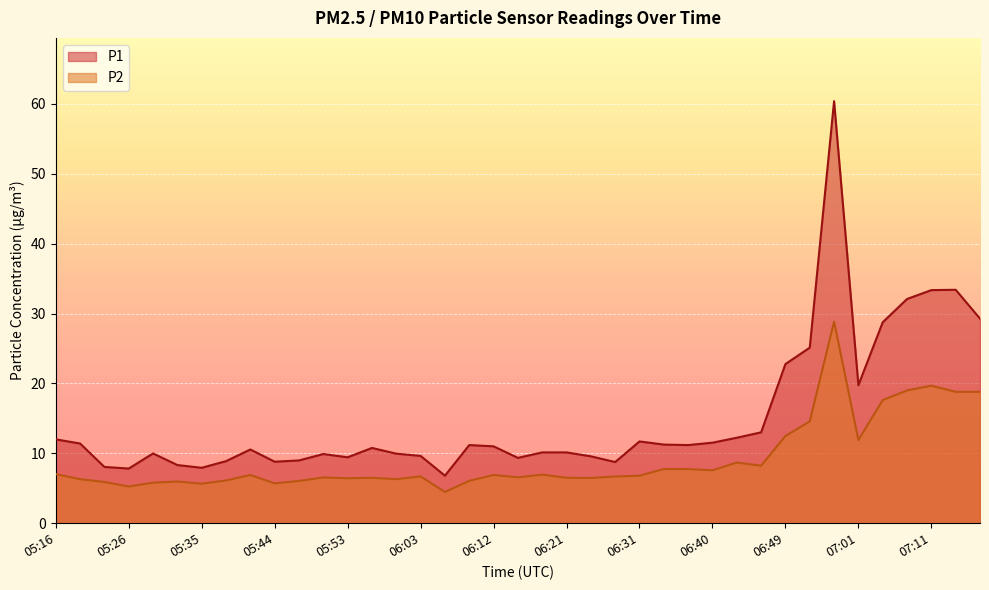

At which category does P2 reach its first local valley?

05:26